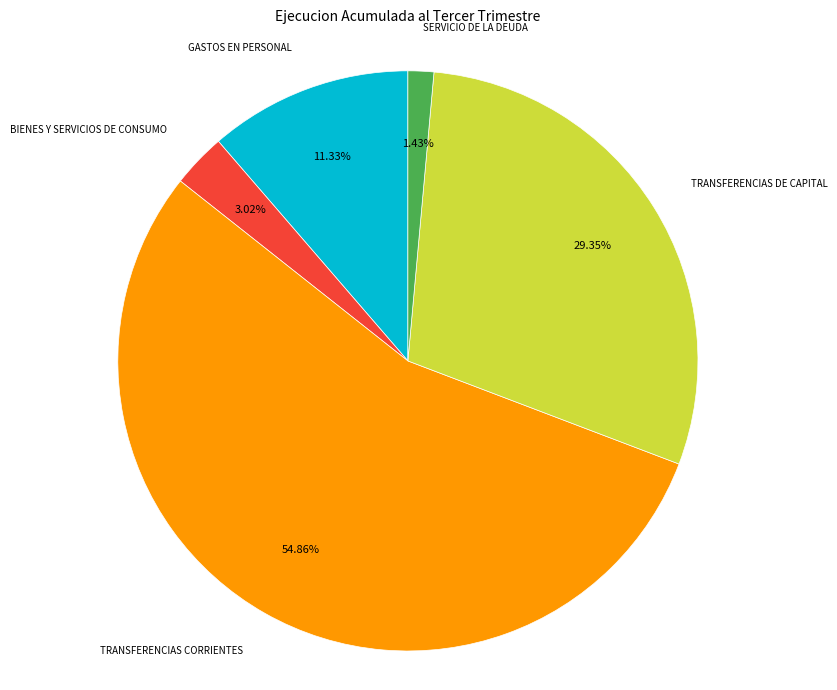

Is there any slice that represents more than half of the pie?

Yes